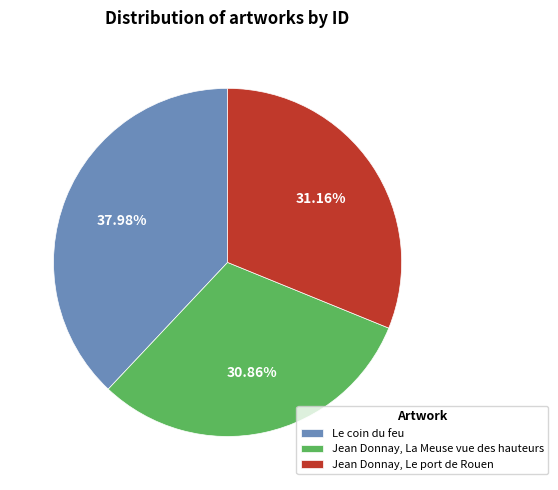

Combined, what portion of the pie is Jean Donnay, La Meuse vue des hauteurs and Jean Donnay, Le port de Rouen?

62.0%